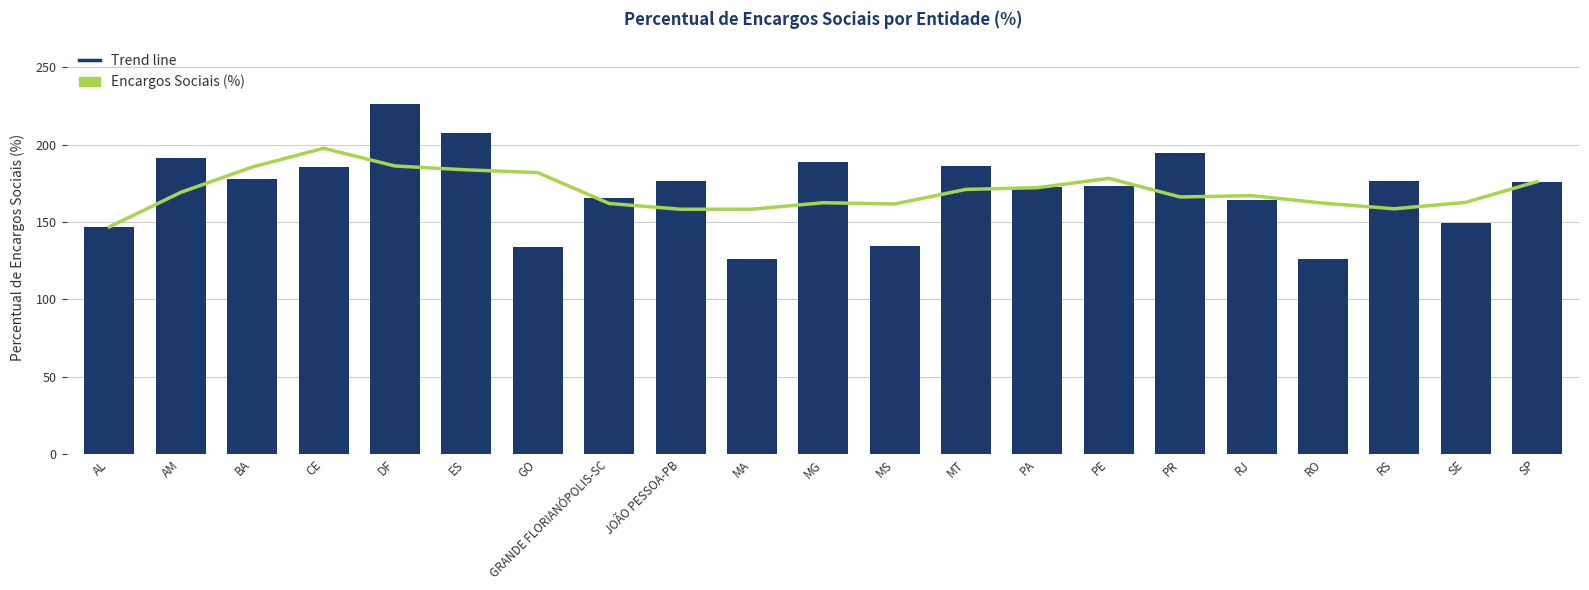

How many groups of bars are there?

21